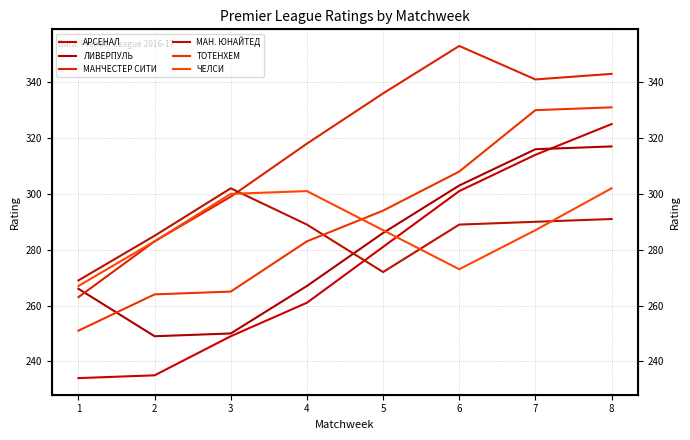

The value of ТОТЕНХЕМ at 5 is 65. True or false?

False